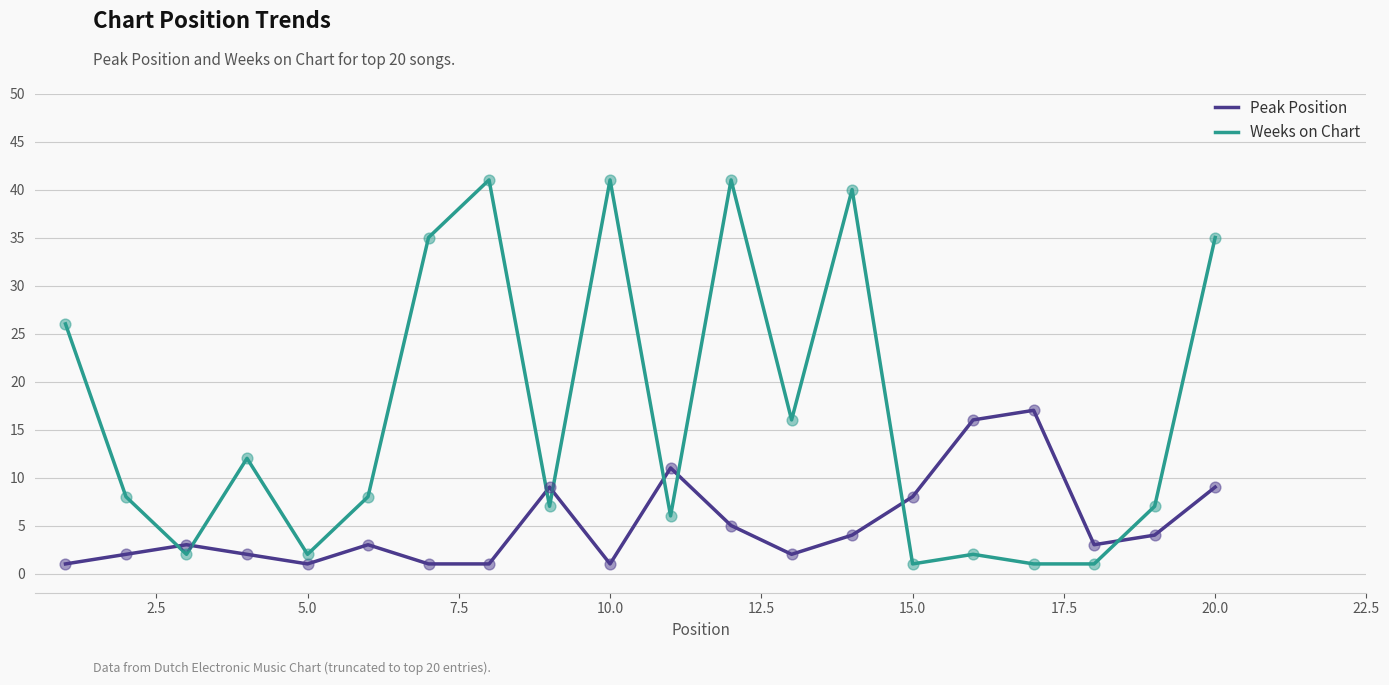

After their last crossing, which series has the higher values: Weeks on Chart or Peak Position?

Weeks on Chart